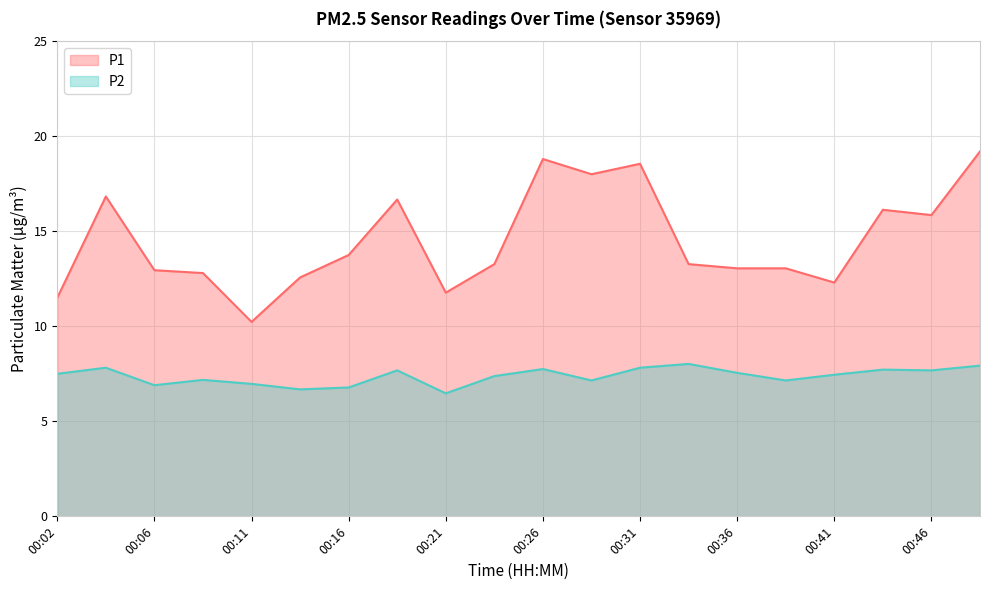

What is the value of the P1 line point at the 1st from the left?

11.5